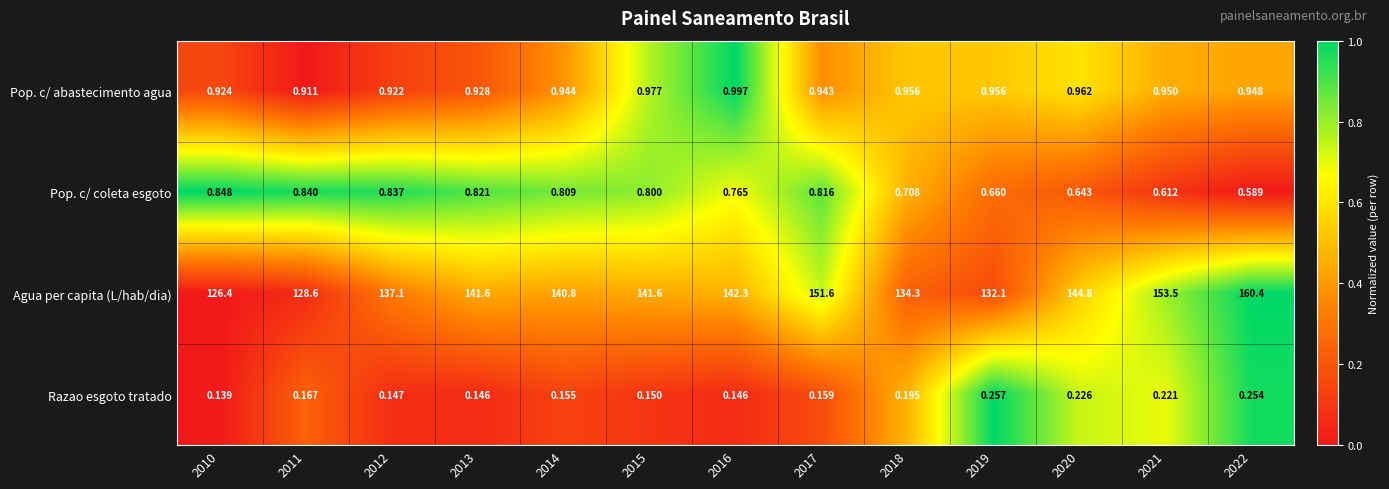

Which series has the largest total across all categories?

Agua per capita (L/hab/dia)